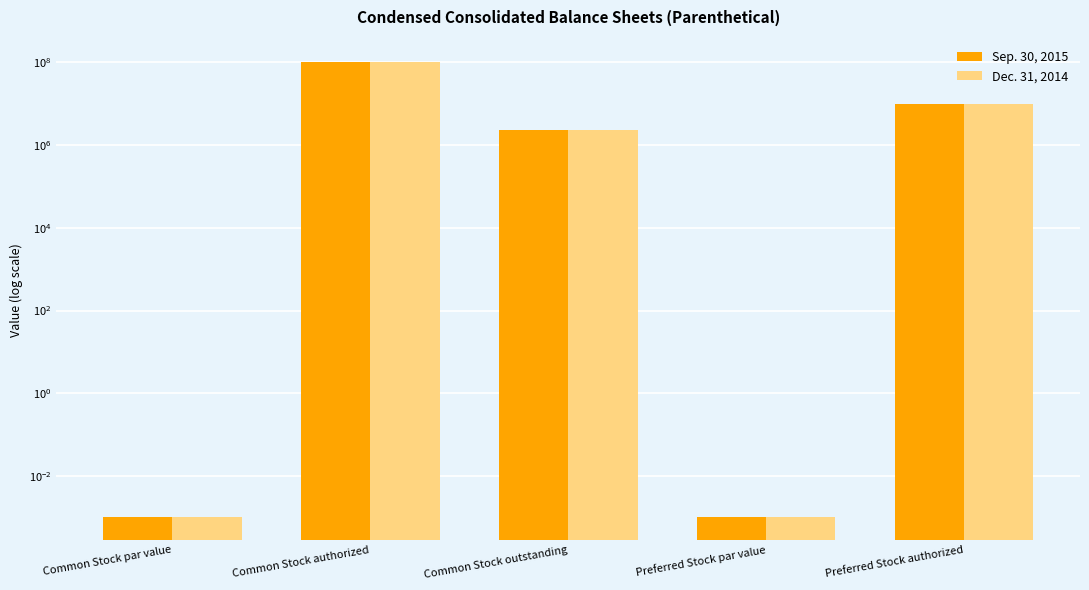

Reading left to right, extract all data points from this chart.

Sep. 30, 2015: 0.0	100000000.0	2269648.0	0.0	10000000.0
Dec. 31, 2014: 0.0	100000000.0	2269648.0	0.0	10000000.0